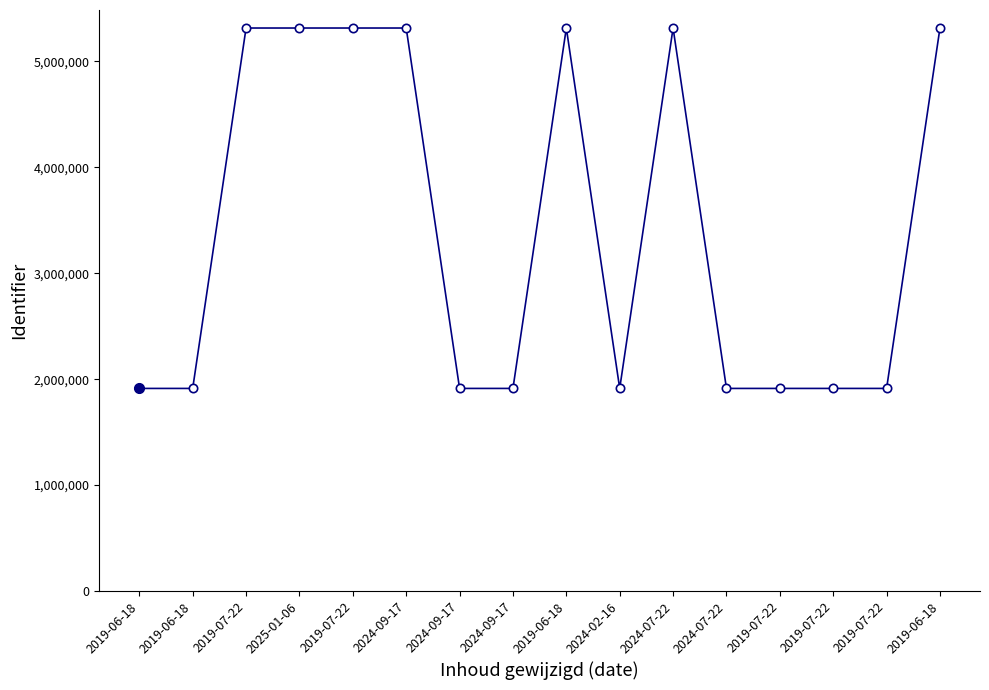

How many interior local valleys (lower than both neighbors) does the data have?

3